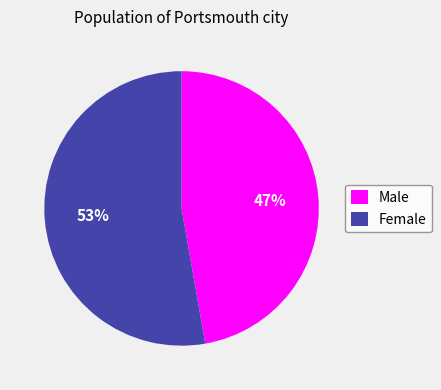

To the nearest percent, what is the difference between the Female and Male slice percentages?

6%